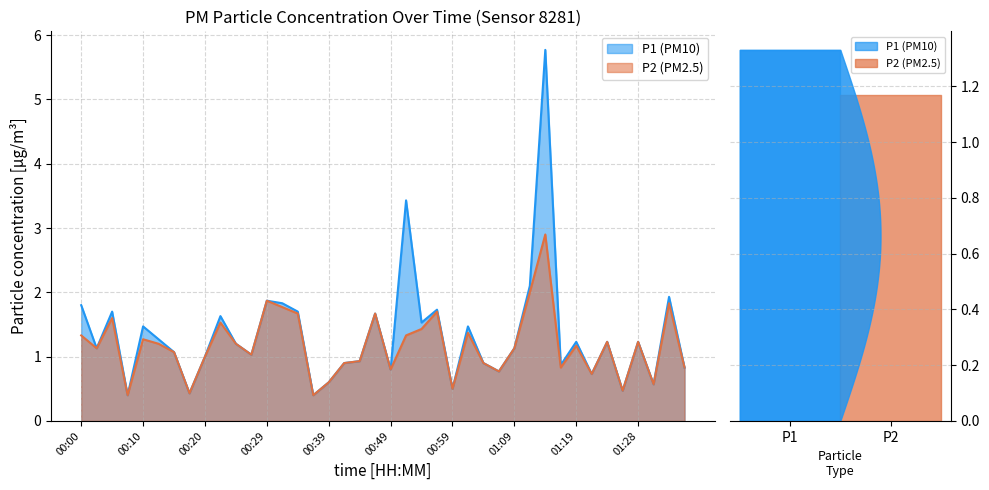

Between 00:49 and 00:29, which is larger?

00:29